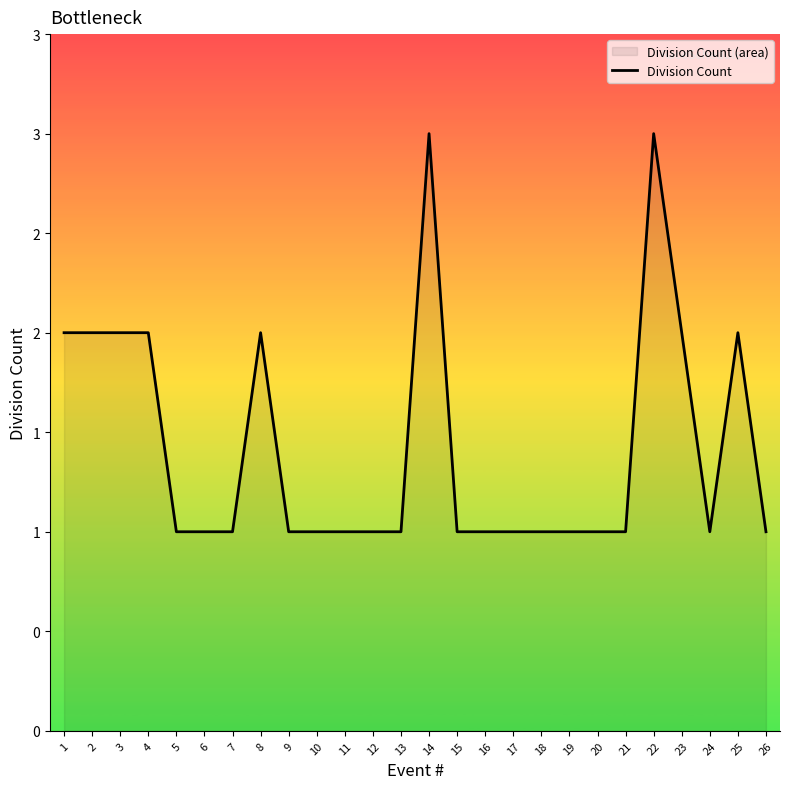

Where is the first local minimum?

24